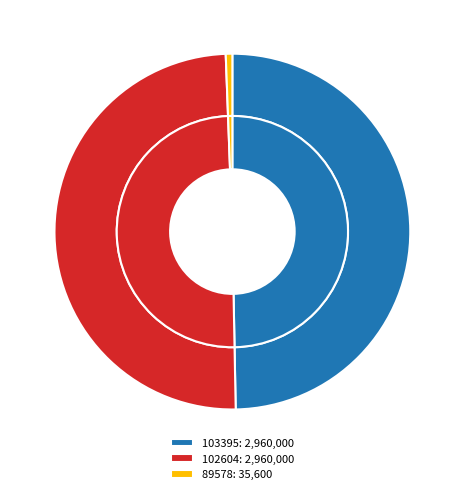

To the nearest percent, what is the combined percentage of 89578 and 103395?

50%